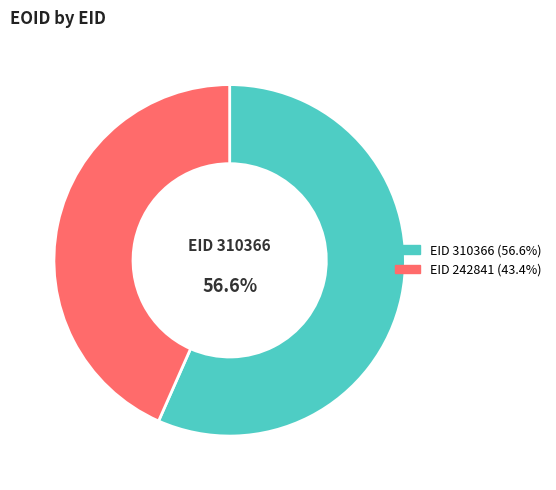

Is there any slice that represents more than half of the pie?

Yes